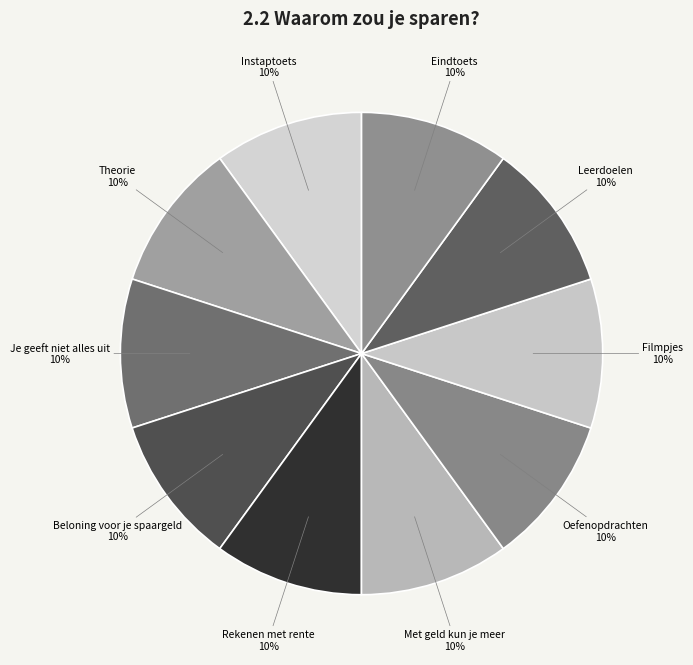

Is Je geeft niet alles uit the majority of the pie?

No